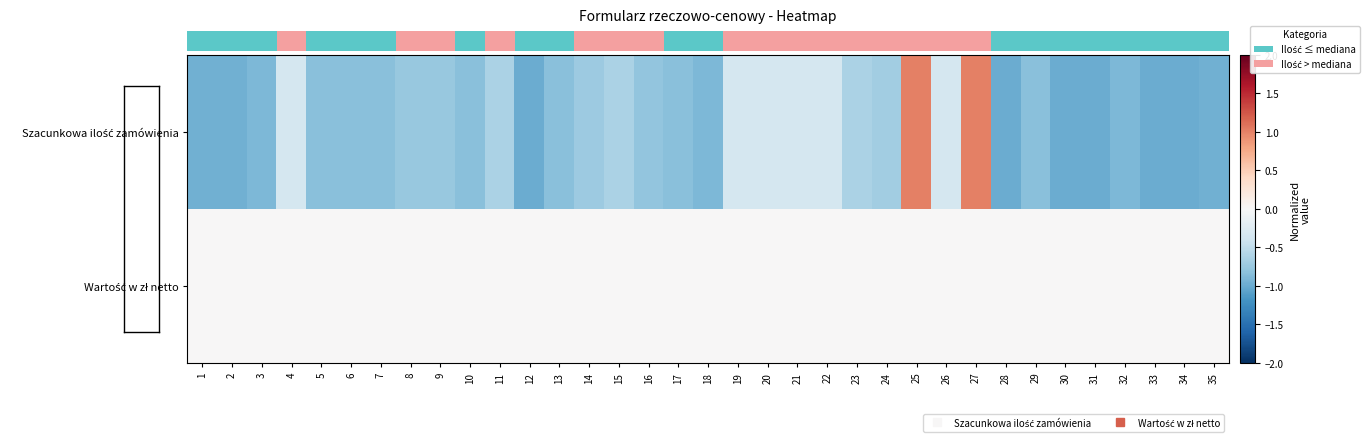

Where does the Szacunkowa ilość zamówienia series first go above 0?

25